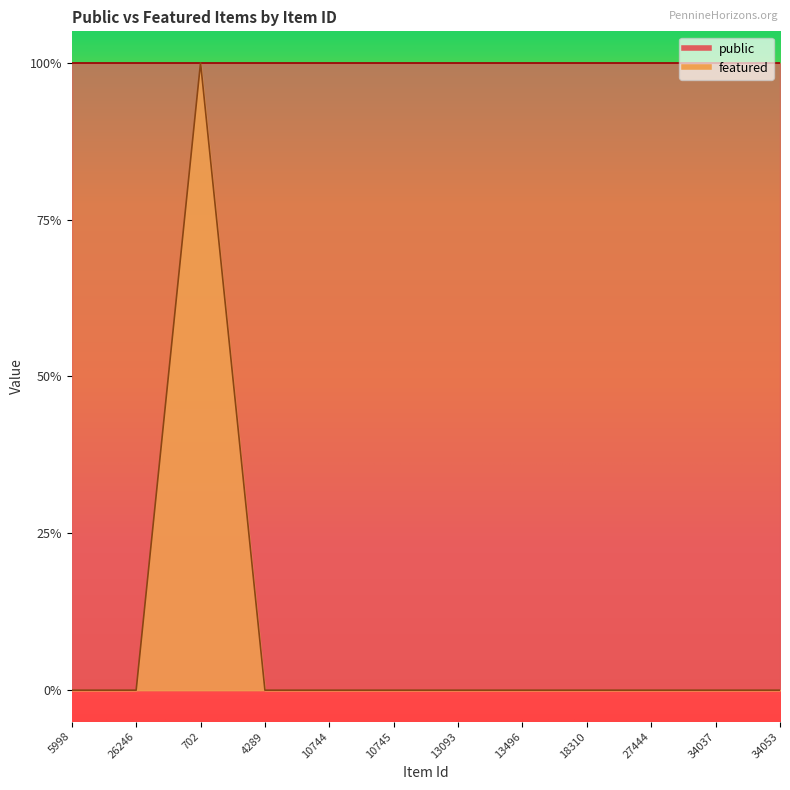

The value at 4289 is 0. True or false?

False